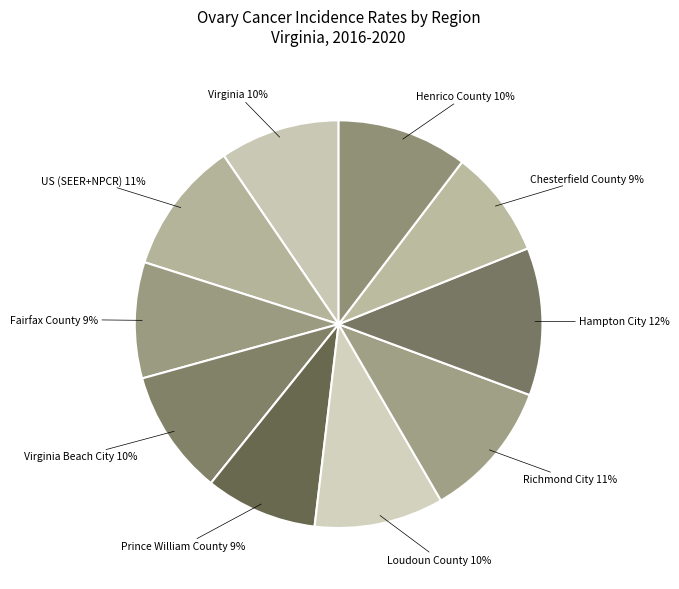

To the nearest percent, what is the difference between the largest and smallest slice percentages?

3%